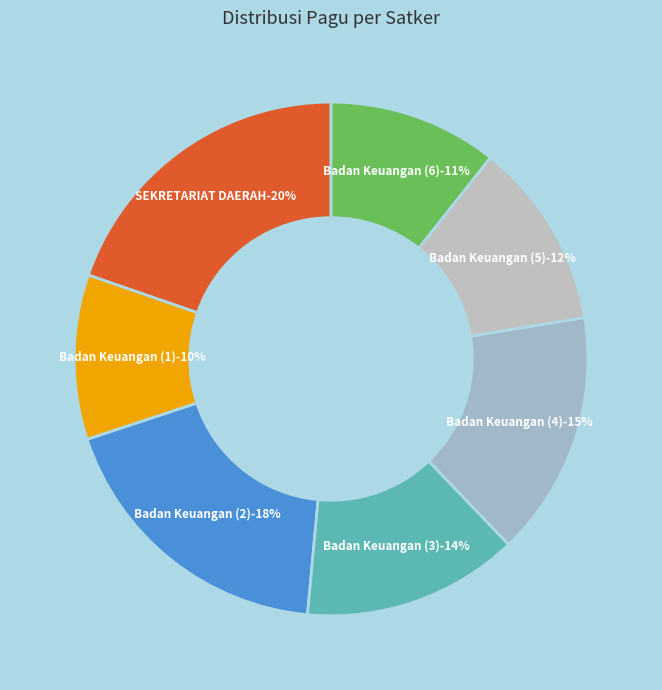

How much of the chart is everything except Badan Keuangan dan Aset Daerah (1)?

89.6%